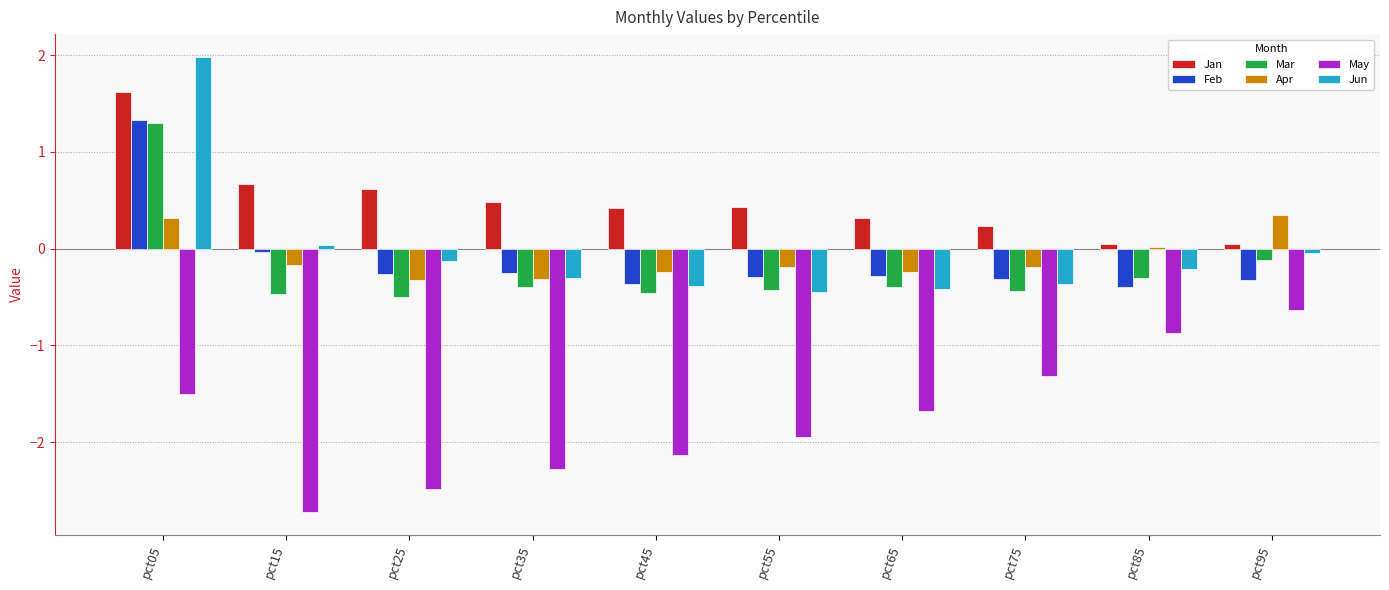

Between pct25 and pct65, which series saw the biggest shift?

May